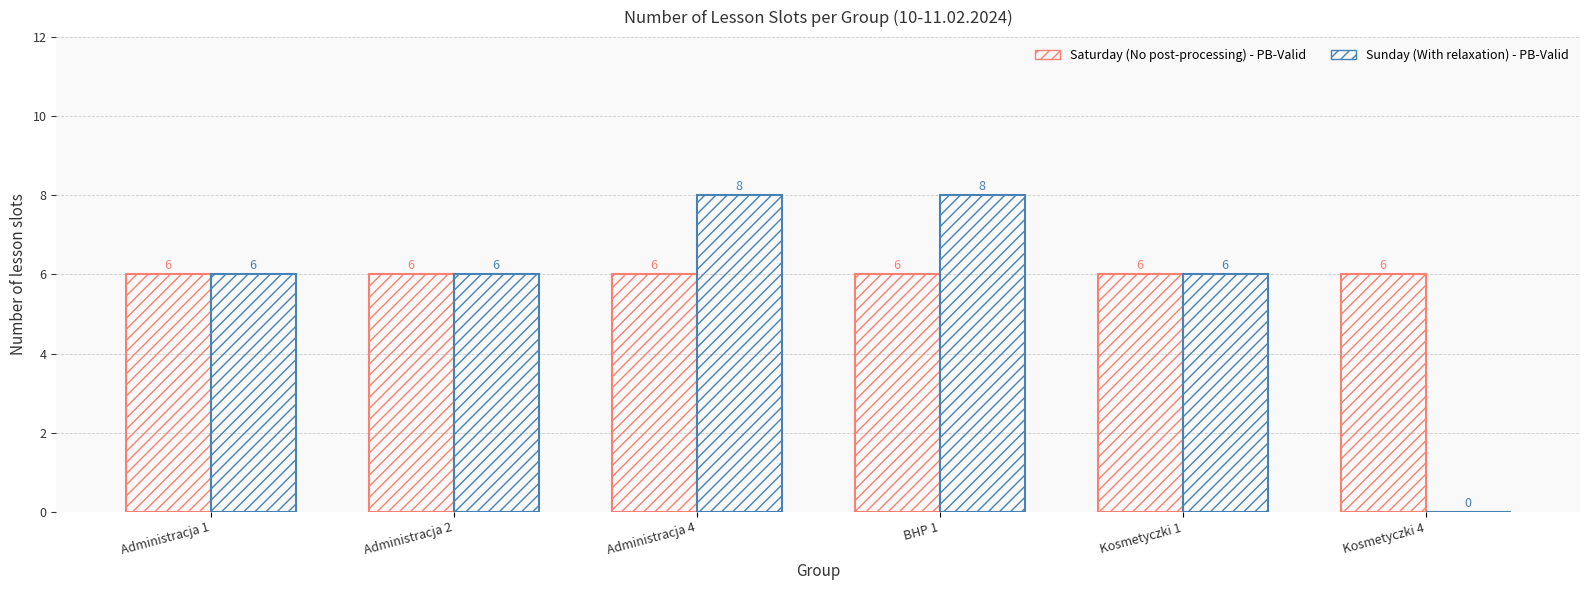

What is the spread (max minus min) of values at BHP 1?

2